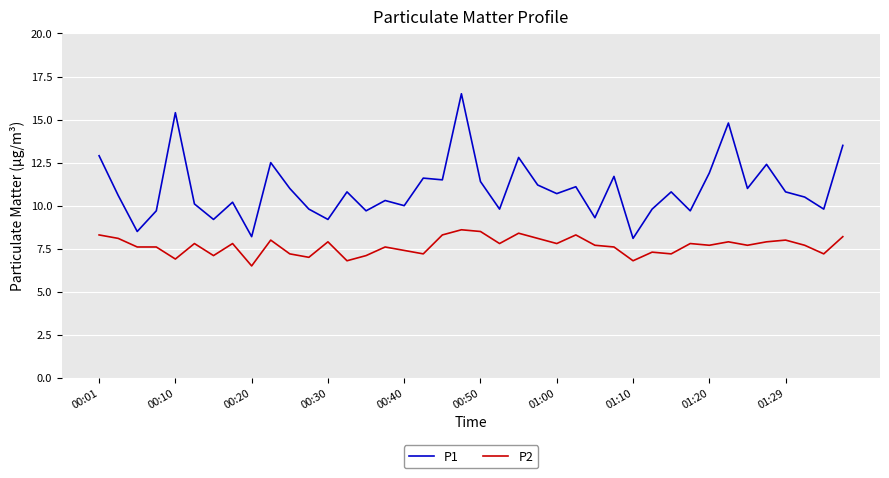

Which series has the largest range (max minus min)?

P1